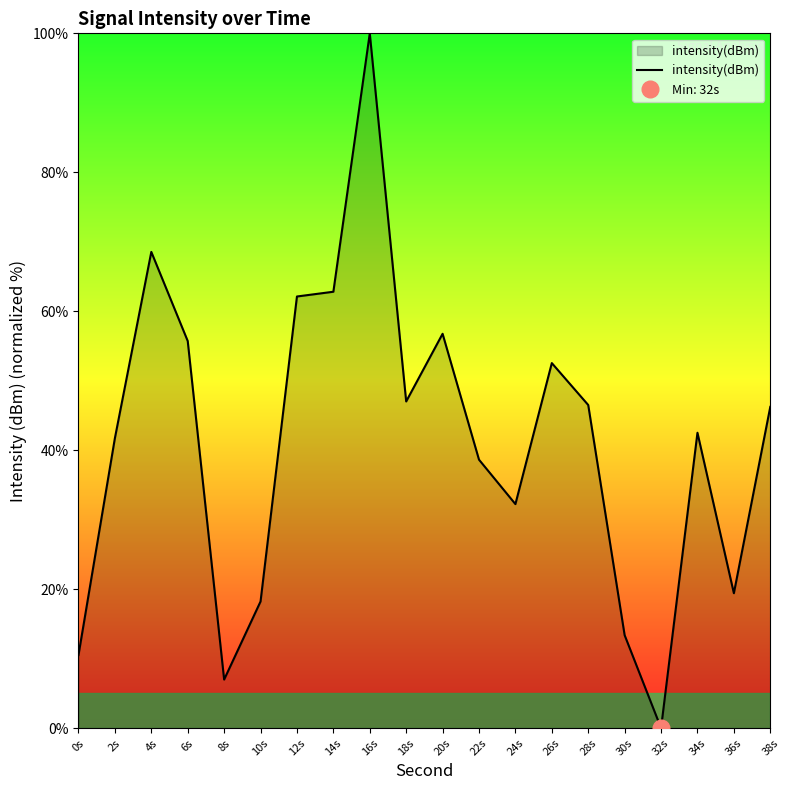

Rank the categories by value from lowest to highest.

32s, 8s, 0s, 30s, 10s, 36s, 24s, 22s, 2s, 34s, 38s, 28s, 18s, 26s, 6s, 20s, 12s, 14s, 4s, 16s